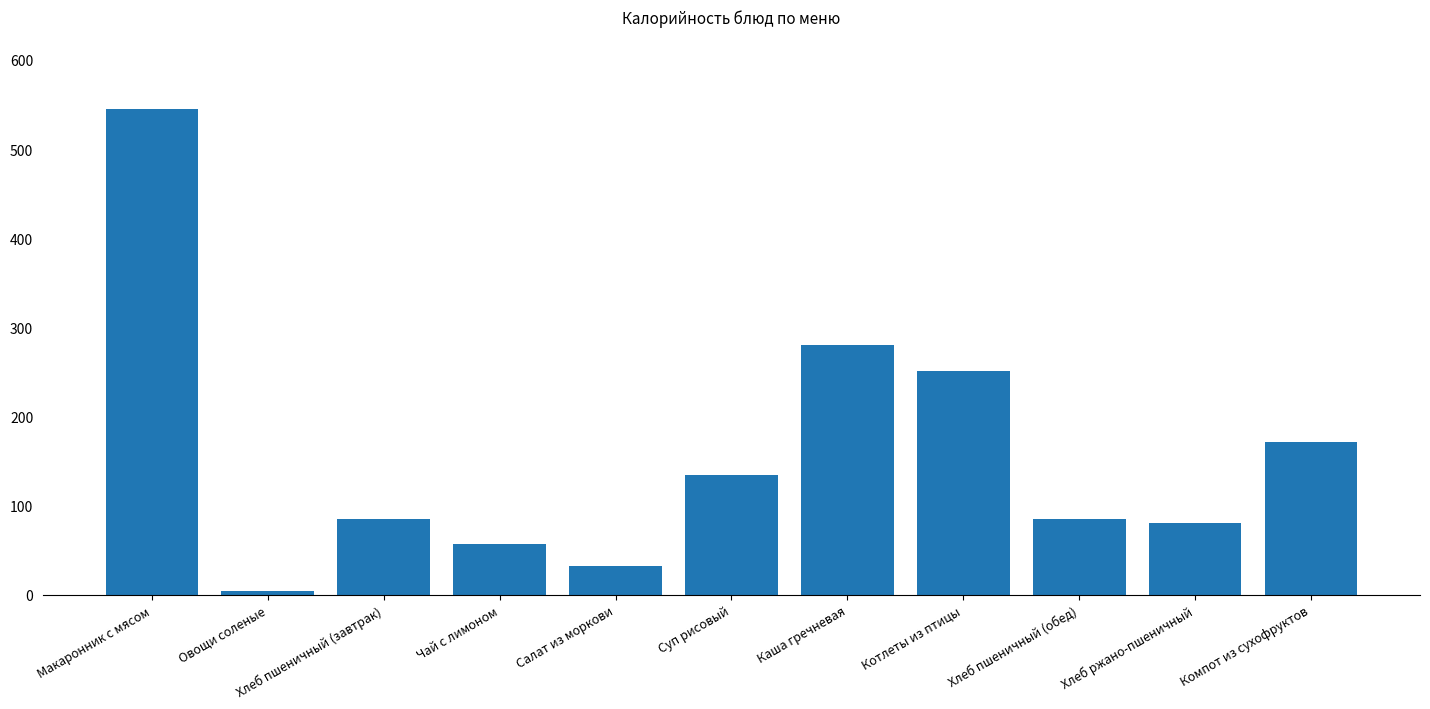

Is it true that the value at Хлеб пшеничный (завтрак) is 85.4?

True